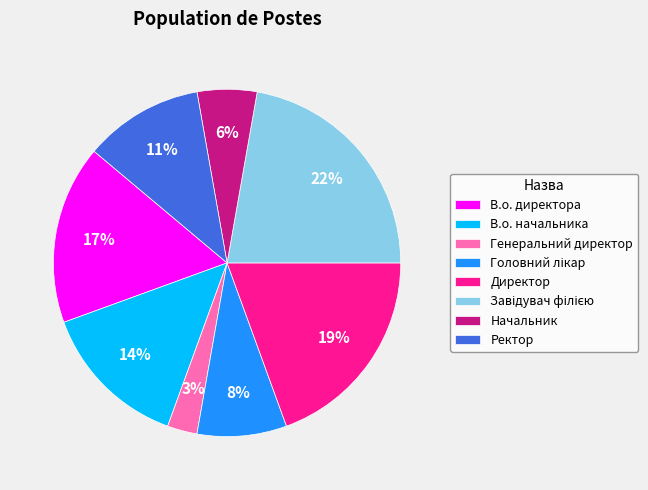

What percentage is the В.о. начальника slice, to the nearest percent?

14%